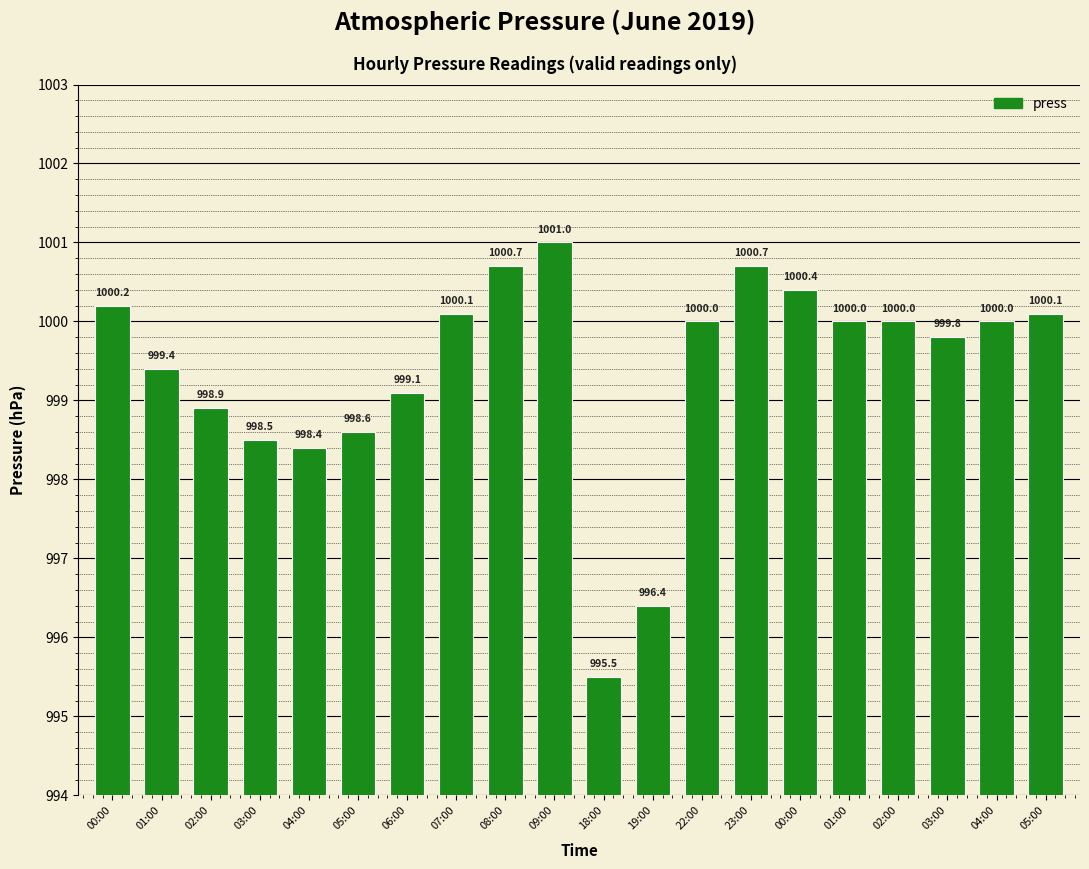

Reading left to right, list all the values displayed in this chart.

1000.2	999.4	998.9	998.5	998.4	998.6	999.1	1000.1	1000.7	1001.0	995.5	996.4	1000.0	1000.7	1000.4	1000.0	1000.0	999.8	1000.0	1000.1